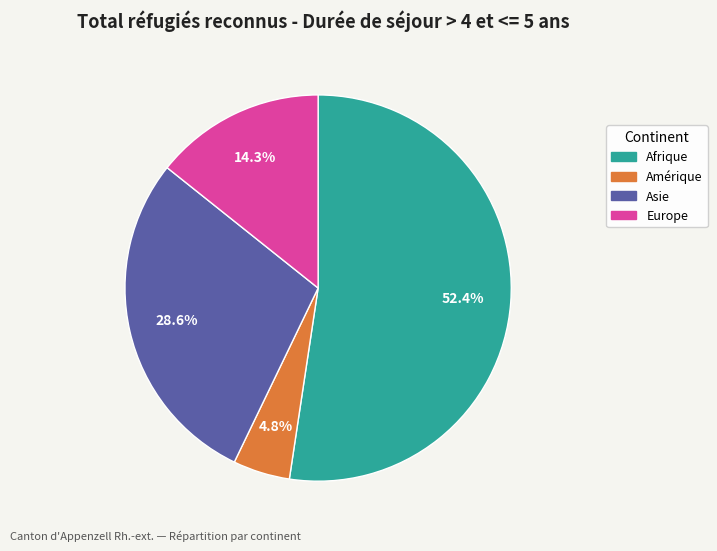

Is there any slice that represents more than half of the pie?

Yes